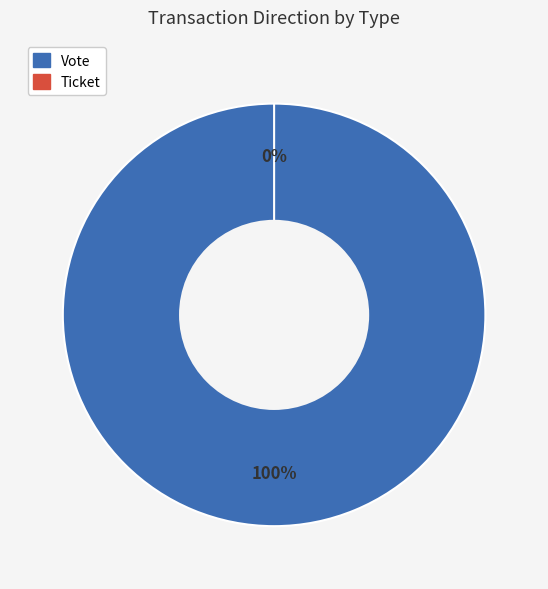

What is the majority slice?

Vote